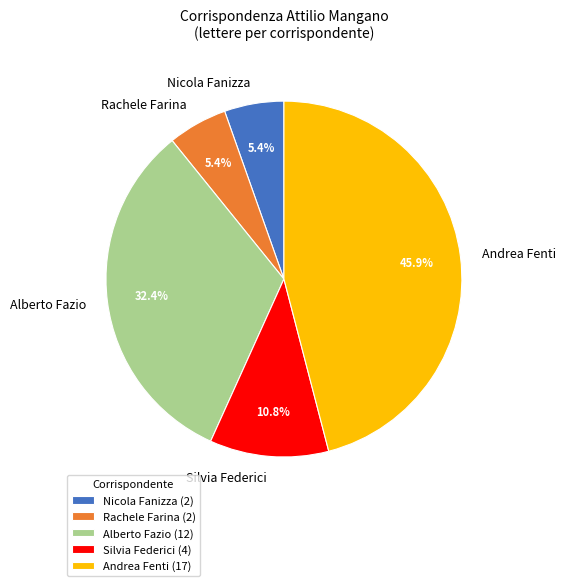

Between Rachele Farina and Alberto Fazio, which is larger?

Alberto Fazio